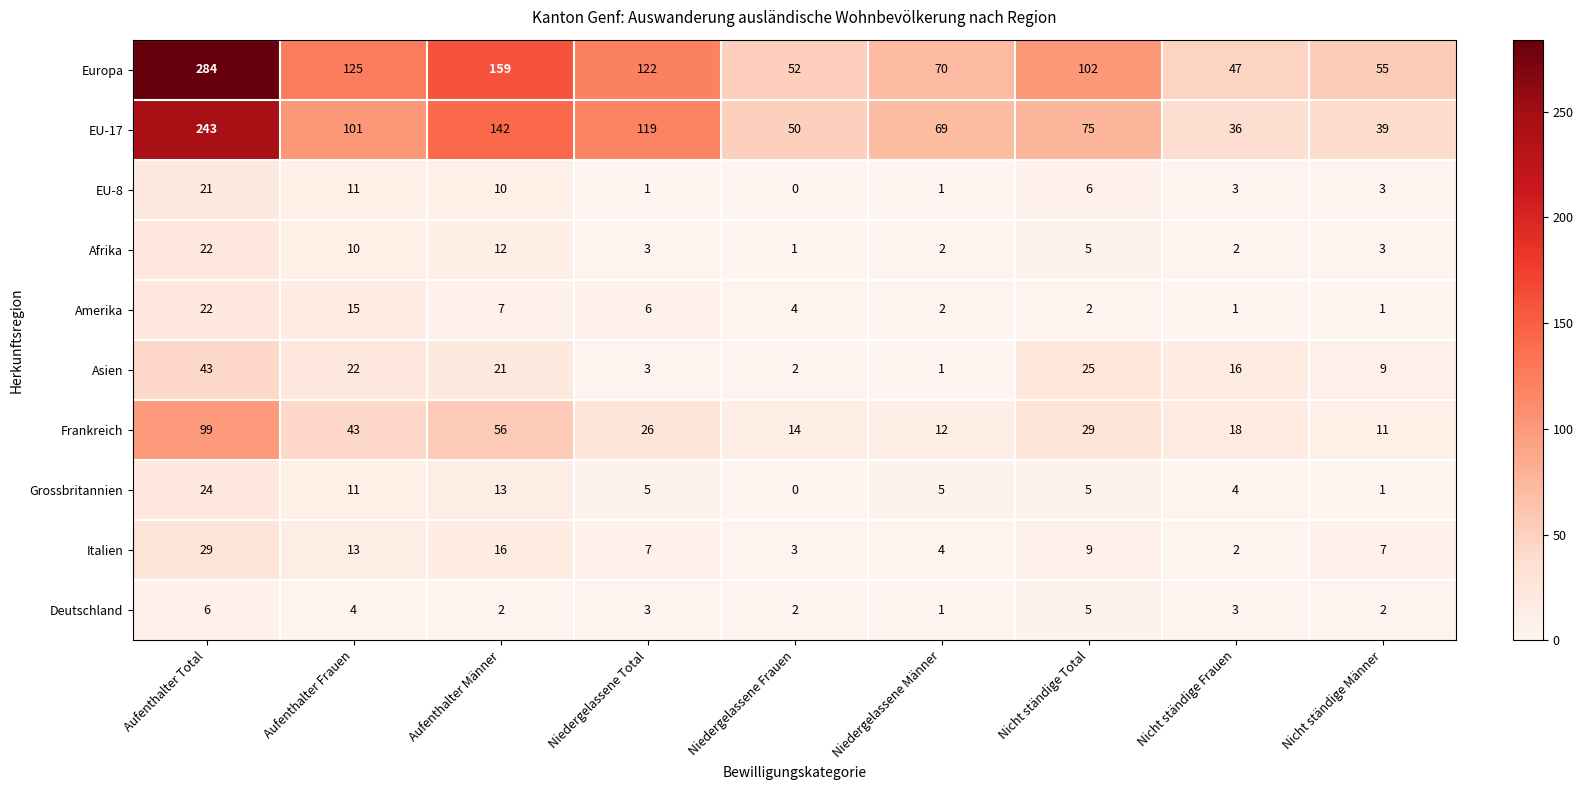

What is the spread (max minus min) of values at Nicht ständige Total?

100